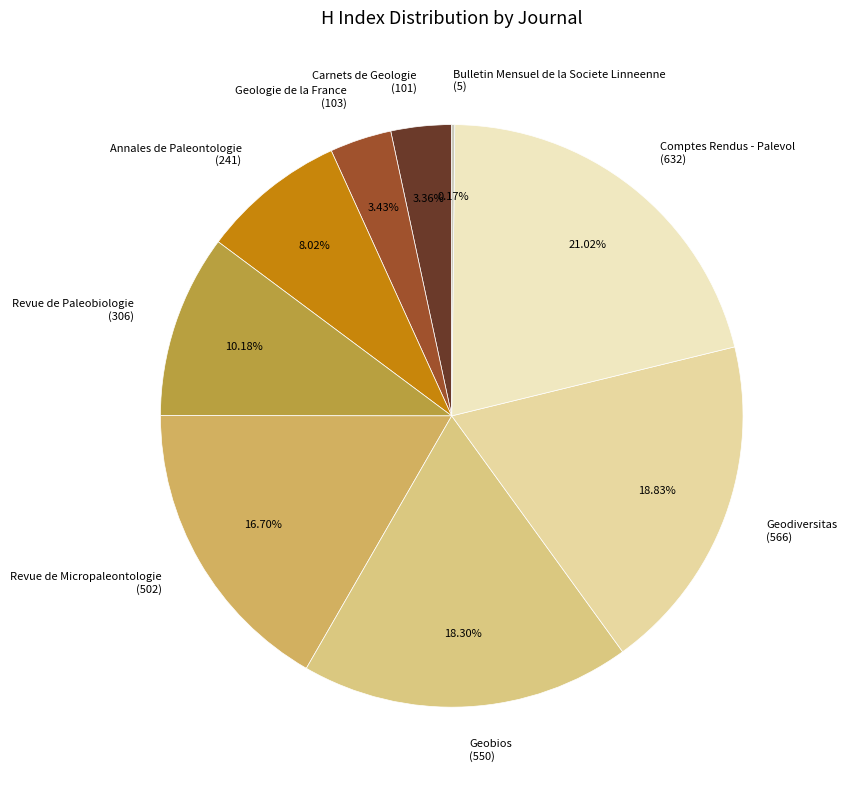

Approximately how many times larger is the value at Comptes Rendus - Palevol (632) compared to Revue de Paleobiologie (306)?

2.1